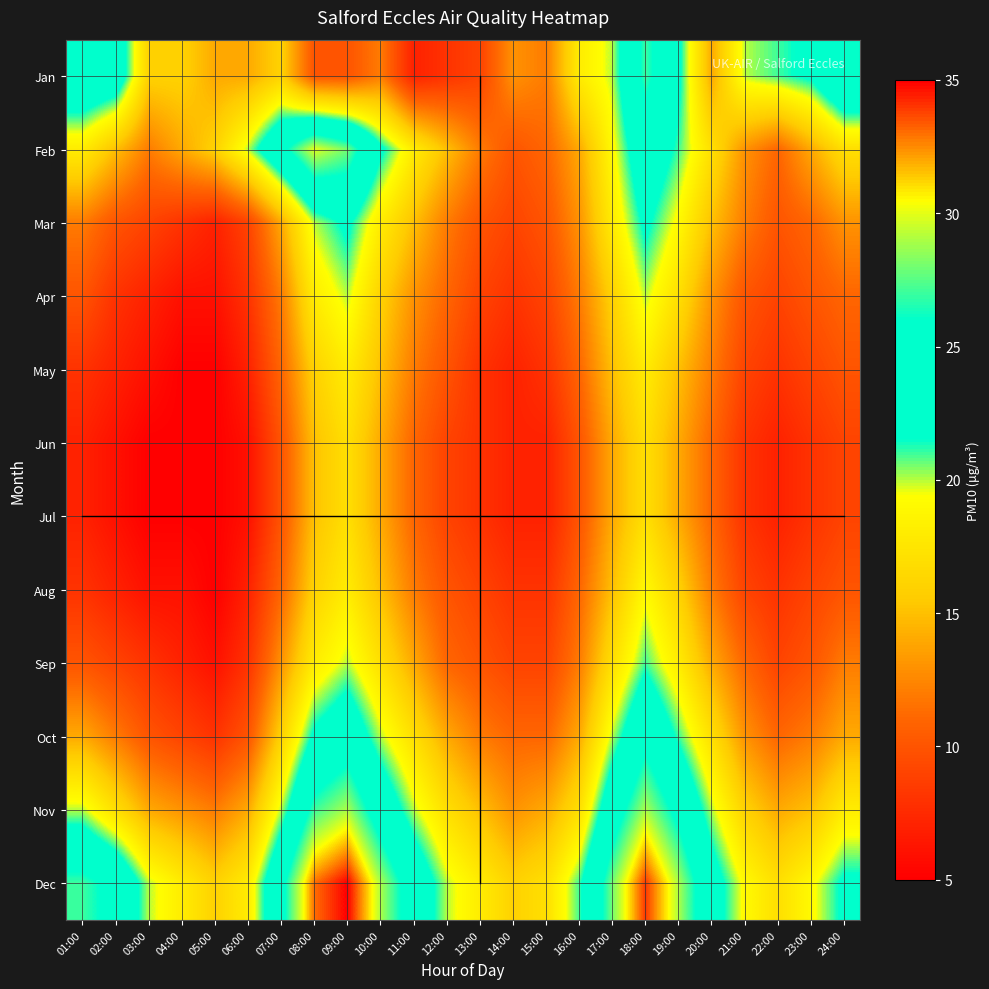

Reading left to right, list all the values displayed in this chart.

Jan: 01:00=25	02:00=24	03:00=16	04:00=16	05:00=14	06:00=14	07:00=16	08:00=10	09:00=10	10:00=12	11:00=7	12:00=8	13:00=9	14:00=13	15:00=12	16:00=18	17:00=20	18:00=27	19:00=22	20:00=14	21:00=20	22:00=21	23:00=22	24:00=26
Feb: 01:00=18	02:00=15	03:00=12	04:00=14	05:00=16	06:00=20	07:00=25	08:00=30	09:00=28	10:00=22	11:00=18	12:00=15	13:00=12	14:00=10	15:00=11	16:00=14	17:00=19	18:00=24	19:00=21	20:00=17	21:00=13	22:00=11	23:00=14	24:00=17
Mar: 01:00=12	02:00=10	03:00=9	04:00=8	05:00=7	06:00=9	07:00=14	08:00=20	09:00=22	10:00=18	11:00=15	12:00=12	13:00=10	14:00=9	15:00=10	16:00=13	17:00=18	18:00=22	19:00=19	20:00=15	21:00=12	22:00=10	23:00=11	24:00=13
Apr: 01:00=10	02:00=8	03:00=7	04:00=6	05:00=6	06:00=8	07:00=12	08:00=18	09:00=20	10:00=16	11:00=13	12:00=11	13:00=9	14:00=8	15:00=9	16:00=12	17:00=16	18:00=20	19:00=17	20:00=13	21:00=10	22:00=9	23:00=10	24:00=11
May: 01:00=8	02:00=7	03:00=6	04:00=5	05:00=5	06:00=7	07:00=11	08:00=16	09:00=18	10:00=15	11:00=12	12:00=10	13:00=8	14:00=7	15:00=8	16:00=11	17:00=15	18:00=18	19:00=15	20:00=12	21:00=9	22:00=8	23:00=9	24:00=10
Jun: 01:00=7	02:00=6	03:00=5	04:00=5	05:00=5	06:00=6	07:00=10	08:00=15	09:00=17	10:00=14	11:00=11	12:00=9	13:00=8	14:00=7	15:00=7	16:00=10	17:00=14	18:00=17	19:00=14	20:00=11	21:00=8	22:00=7	23:00=8	24:00=9
Jul: 01:00=7	02:00=6	03:00=5	04:00=5	05:00=5	06:00=6	07:00=10	08:00=15	09:00=17	10:00=14	11:00=11	12:00=9	13:00=8	14:00=7	15:00=7	16:00=10	17:00=14	18:00=17	19:00=14	20:00=11	21:00=8	22:00=7	23:00=8	24:00=9
Aug: 01:00=8	02:00=7	03:00=6	04:00=6	05:00=5	06:00=7	07:00=11	08:00=16	09:00=18	10:00=15	11:00=12	12:00=10	13:00=9	14:00=8	15:00=8	16:00=11	17:00=15	18:00=19	19:00=16	20:00=12	21:00=9	22:00=8	23:00=9	24:00=10
Sep: 01:00=10	02:00=9	03:00=8	04:00=7	05:00=6	06:00=8	07:00=13	08:00=18	09:00=20	10:00=17	11:00=14	12:00=11	13:00=10	14:00=9	15:00=9	16:00=12	17:00=17	18:00=21	19:00=18	20:00=14	21:00=11	22:00=9	23:00=10	24:00=12
Oct: 01:00=14	02:00=12	03:00=10	04:00=9	05:00=8	06:00=10	07:00=16	08:00=22	09:00=24	10:00=20	11:00=17	12:00=14	13:00=12	14:00=11	15:00=11	16:00=14	17:00=20	18:00=25	19:00=21	20:00=17	21:00=13	22:00=11	23:00=12	24:00=14
Nov: 01:00=20	02:00=17	03:00=14	04:00=13	05:00=12	06:00=14	07:00=20	08:00=27	09:00=29	10:00=24	11:00=20	12:00=17	13:00=15	14:00=13	15:00=14	16:00=17	17:00=24	18:00=29	19:00=25	20:00=20	21:00=16	22:00=14	23:00=15	24:00=18
Dec: 01:00=27	02:00=25	03:00=20	04:00=18	05:00=16	06:00=18	07:00=25	08:00=33	09:00=35	10:00=29	11:00=24	12:00=20	13:00=18	14:00=16	15:00=17	16:00=21	17:00=28	18:00=34	19:00=29	20:00=23	21:00=19	22:00=17	23:00=19	24:00=22